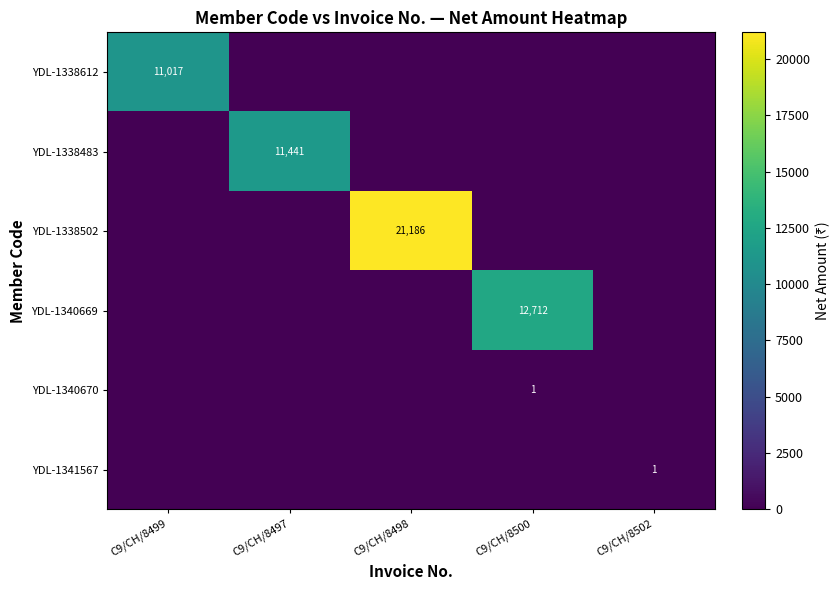

True or false: YDL-1338612 has a value of 17135 at C9/CH/8499.

False